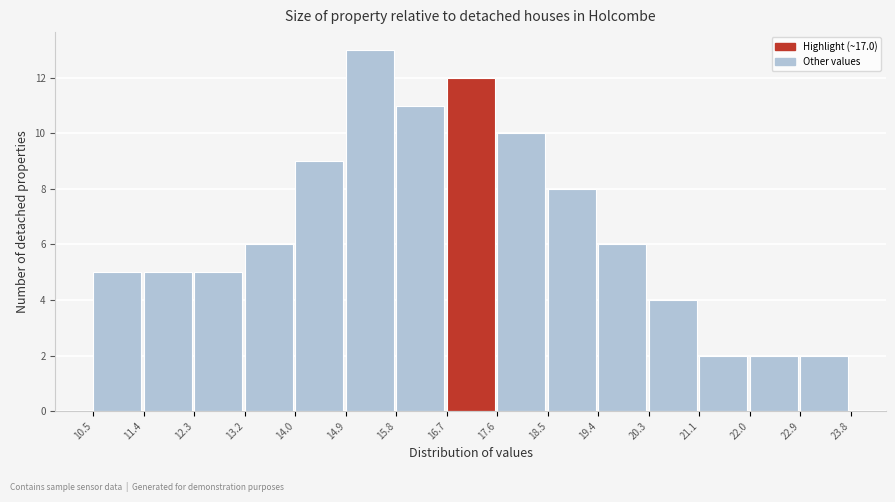

Over which range of the x-axis is the bar tallest?

14.9 to 15.8